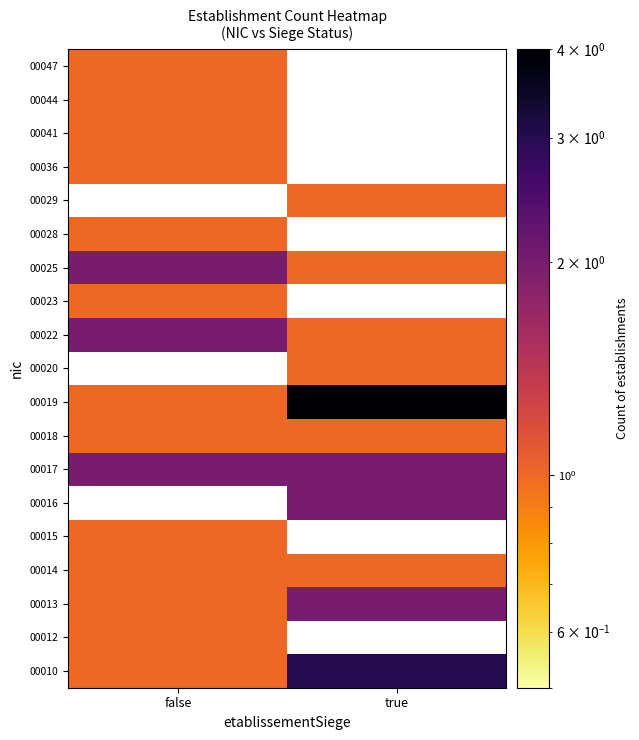

List the series in order of their overall mean, highest first.

00012, 00015, 00016, 00019, 00010, 00017, 00013, 00020, 00022, 00023, 00025, 00014, 00028, 00029, 00036, 00041, 00044, 00047, 00018